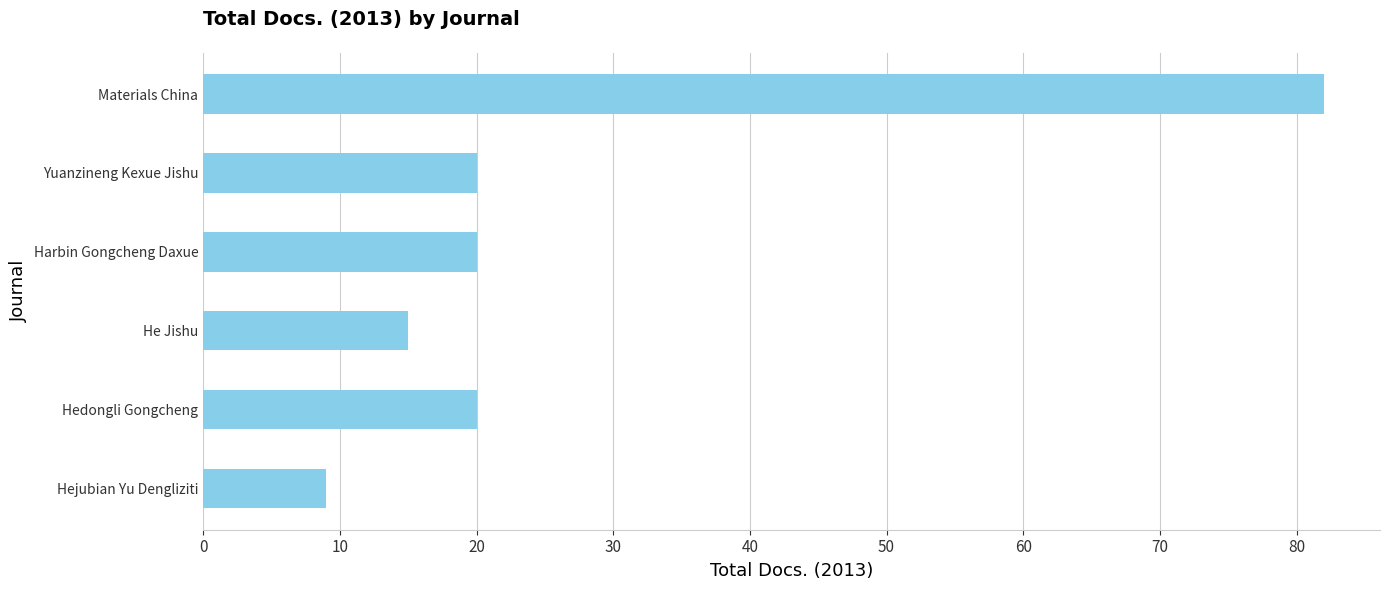

What value does the data have at Harbin Gongcheng Daxue, to the nearest 10?

20